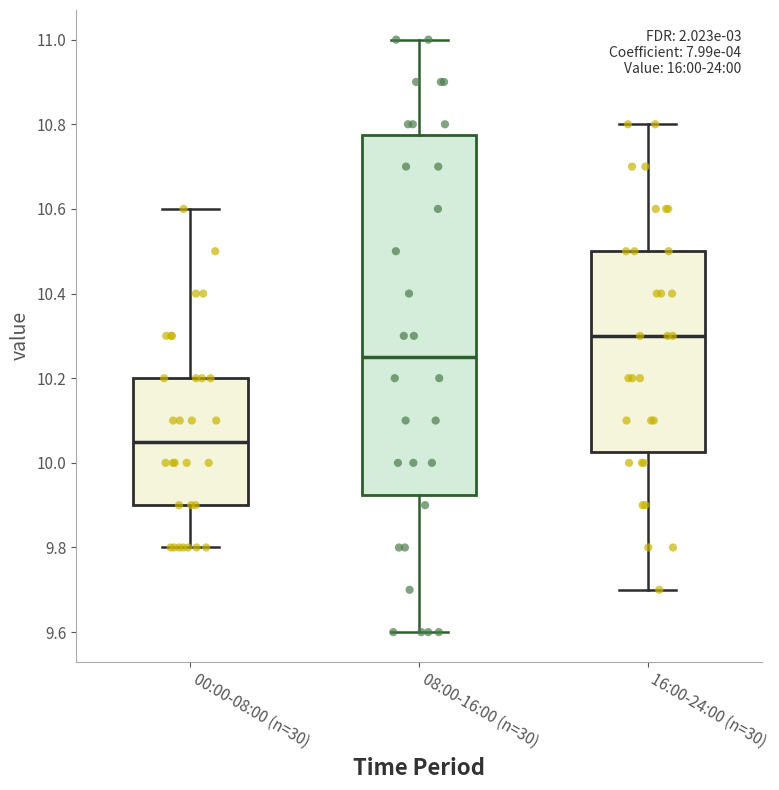

Which box is the tallest, from its lower edge to its upper edge?

08:00-16:00 (n=30)